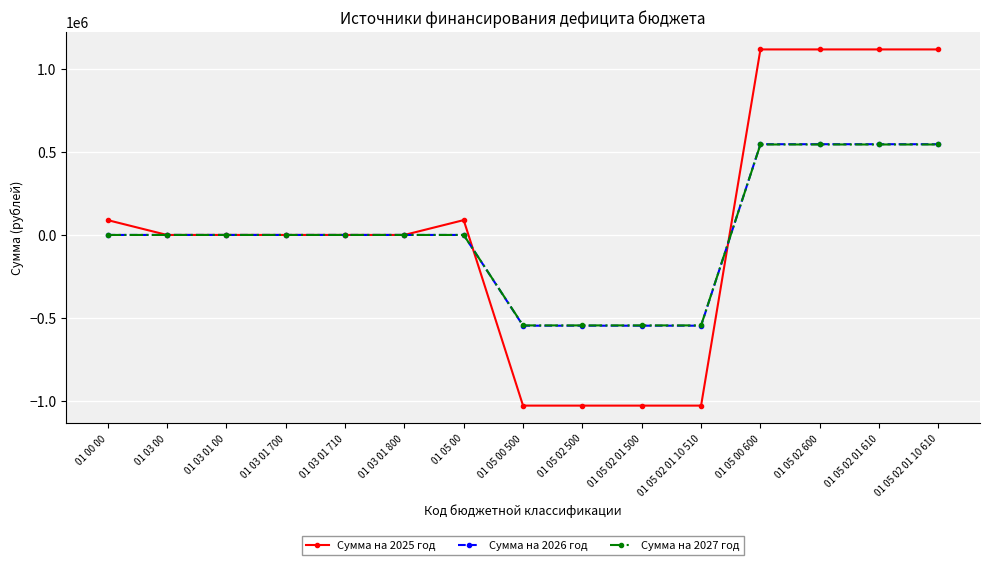

What is the difference between the maximum and minimum values in the Сумма на 2026 год series?

1094372.0